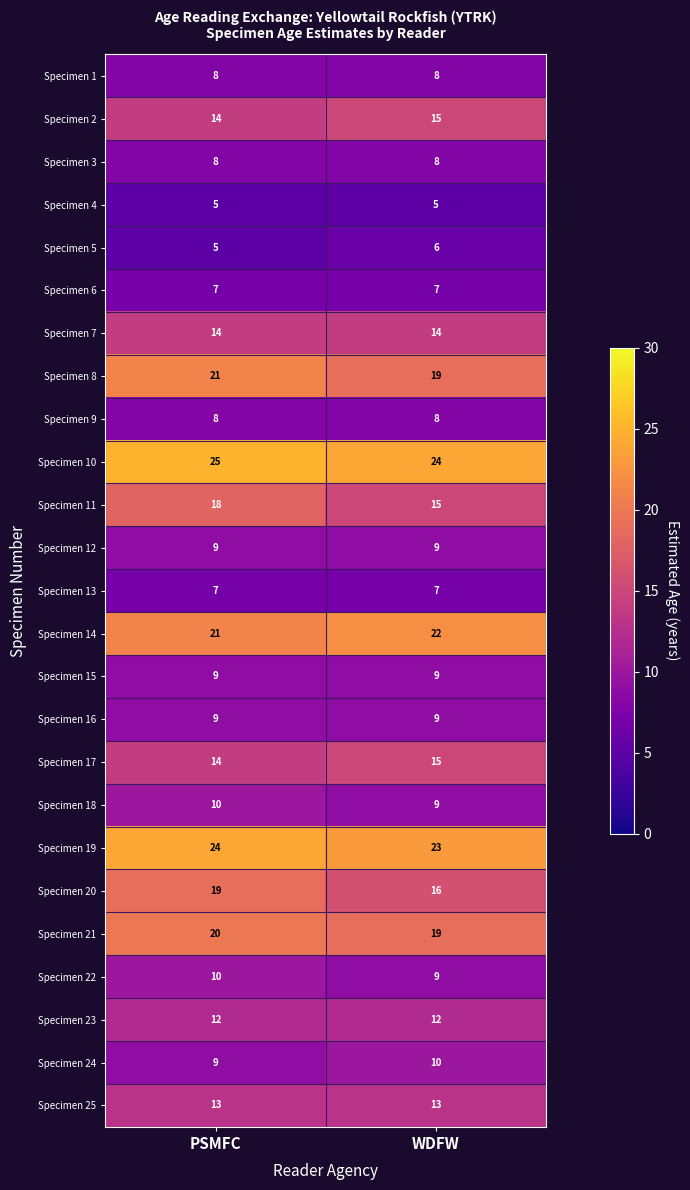

What value does the Specimen 22 series have at PSMFC?

10